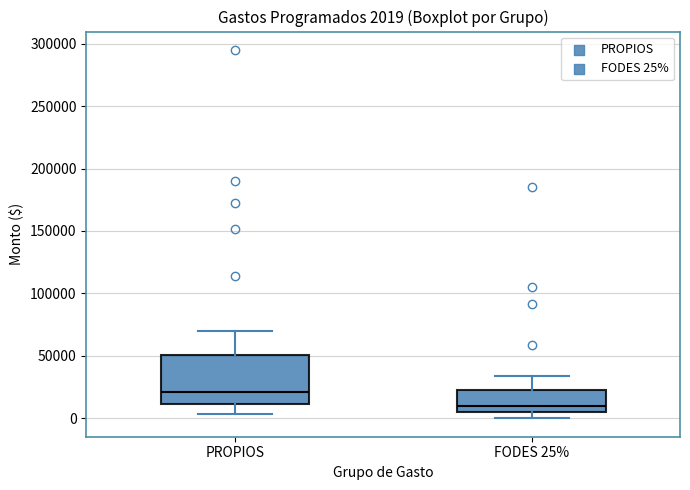

Comparing the boxes themselves (not the whiskers), which one is the tallest?

PROPIOS